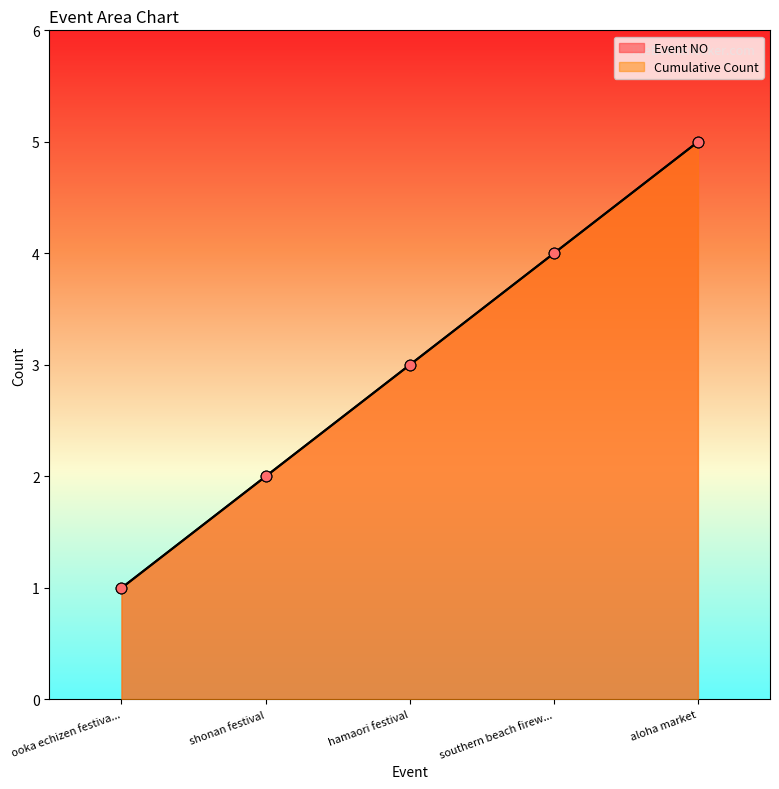

What is the total value across all series at hamaori festival?

6